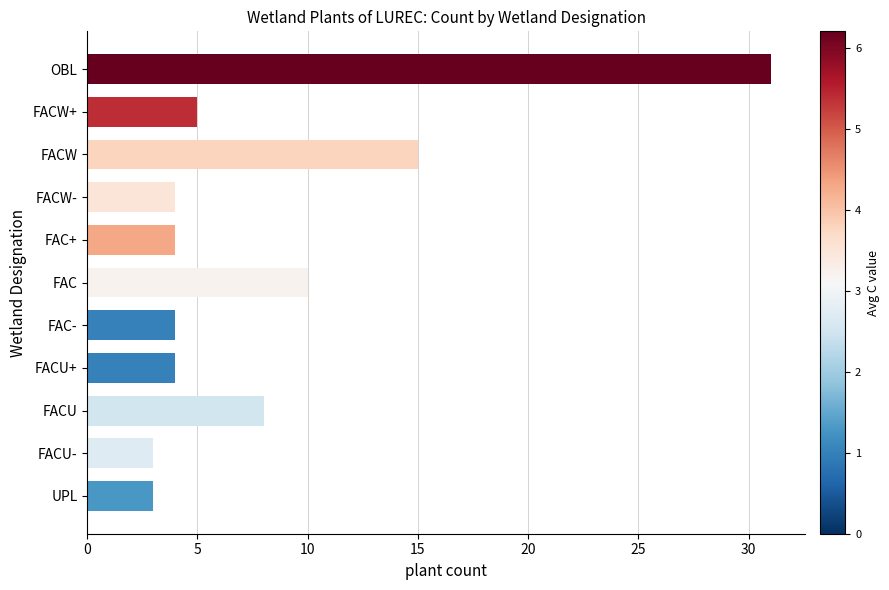

What is the label of the 4th bar from the top?

FACW-